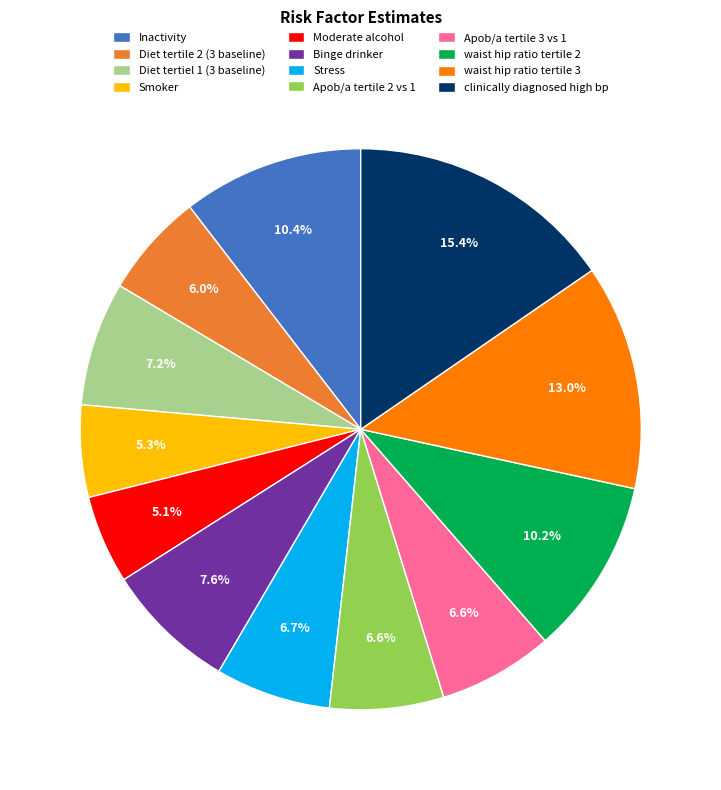

Is there any slice that represents more than half of the pie?

No